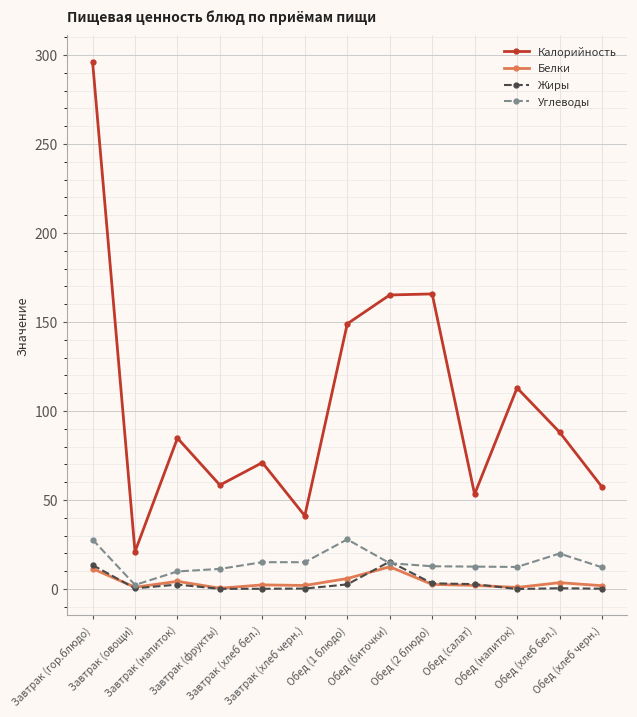

How many lines are shown in the chart?

4